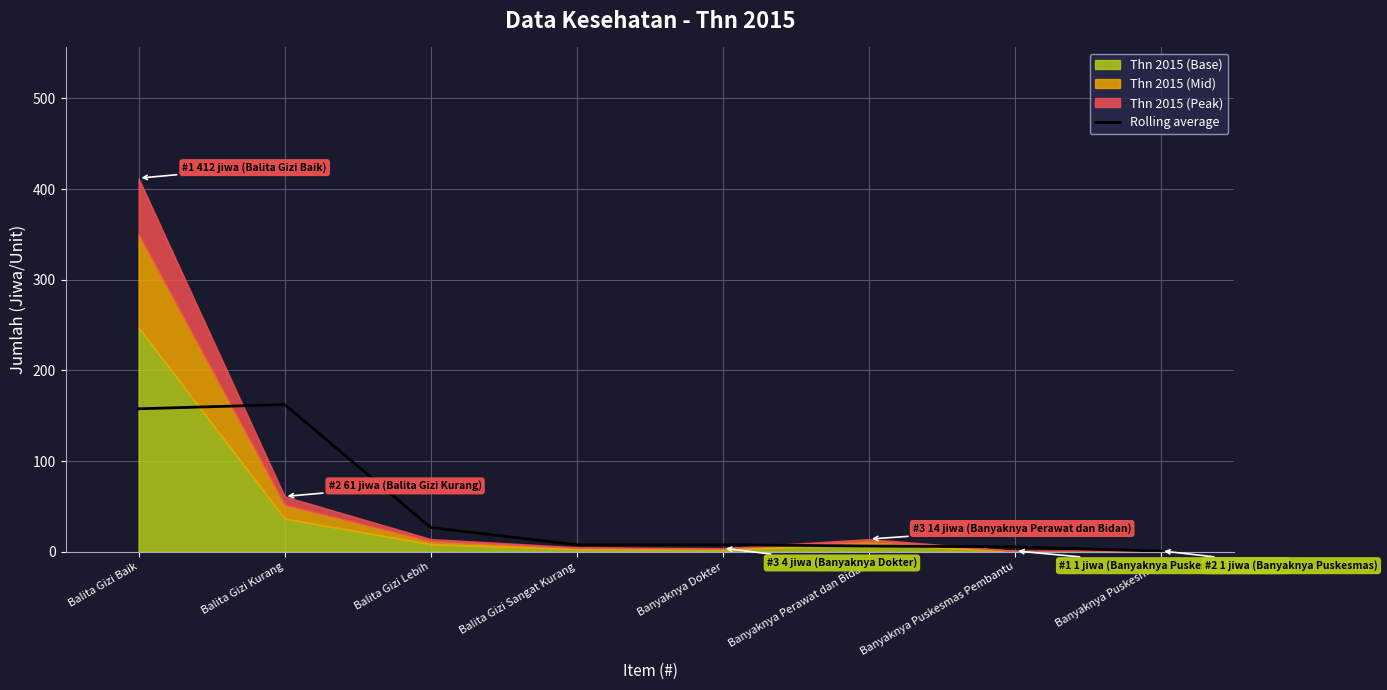

What is the label of the 5th point from the left?

Banyaknya Dokter